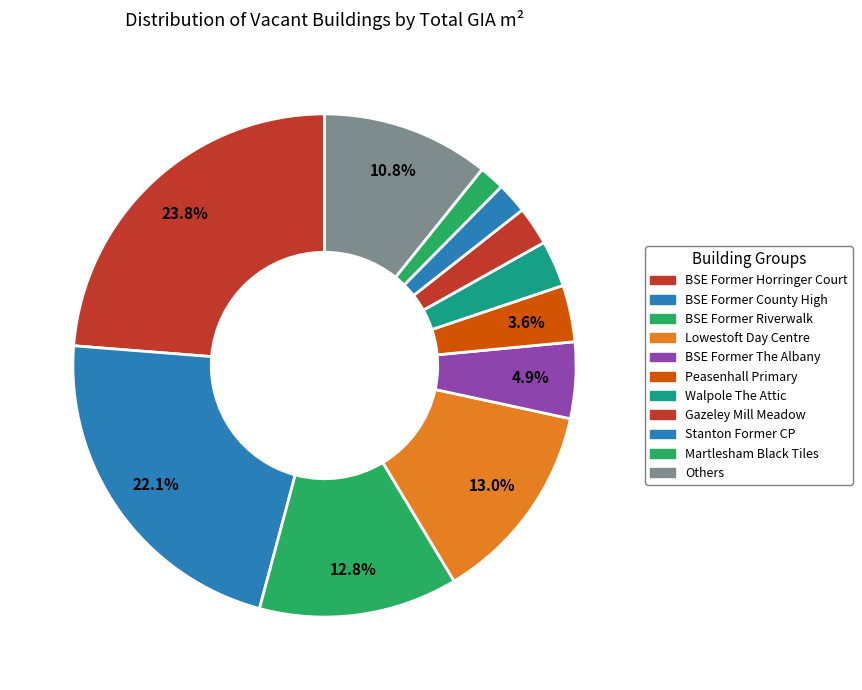

How many segments does this pie chart have?

11